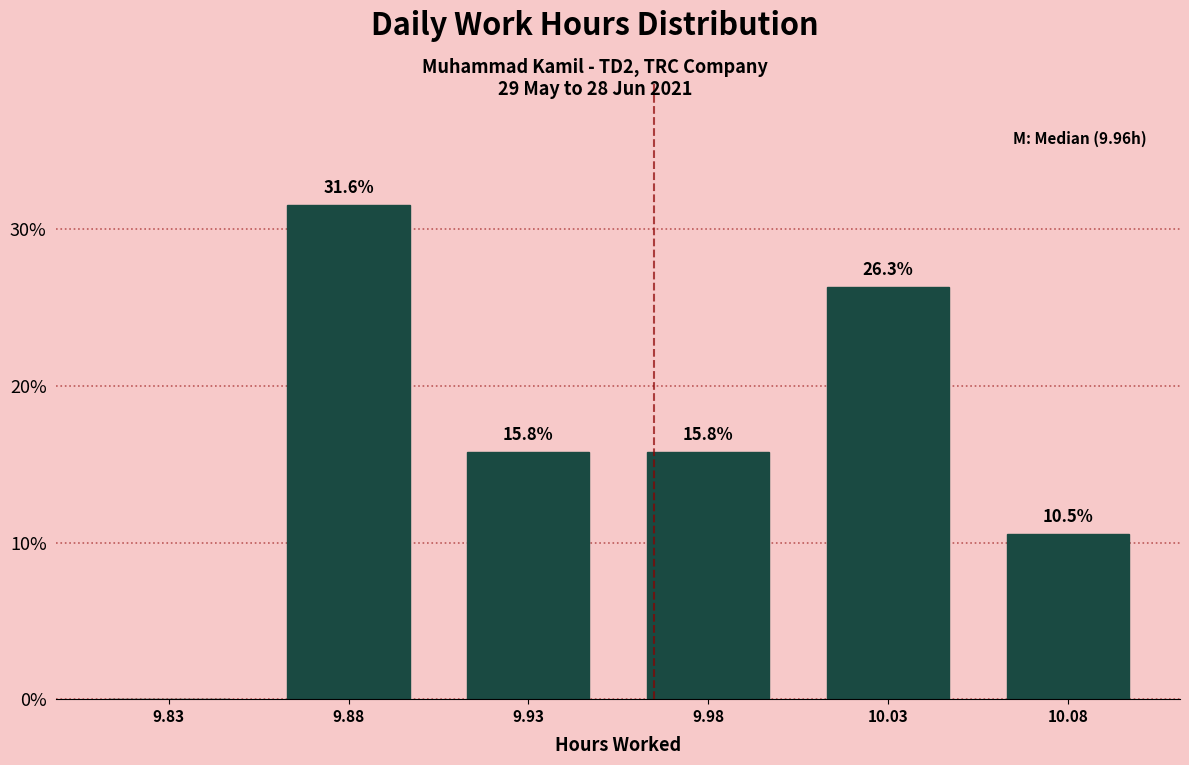

Reading left to right, list all the values displayed in this chart.

9.83=0.0	9.88=31.6	9.93=15.8	9.98=15.8	10.03=26.3	10.08=10.5